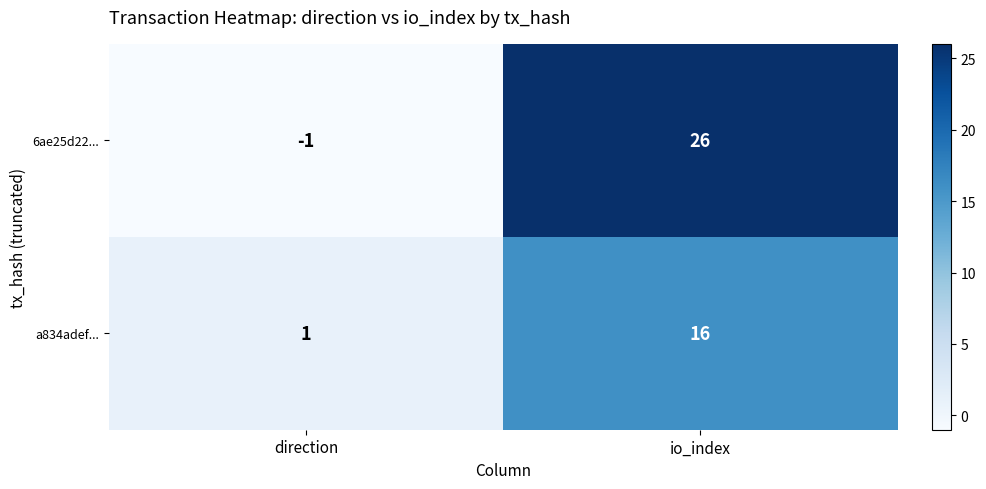

The 6ae25d22... series shows 44 at io_index. True or false?

False